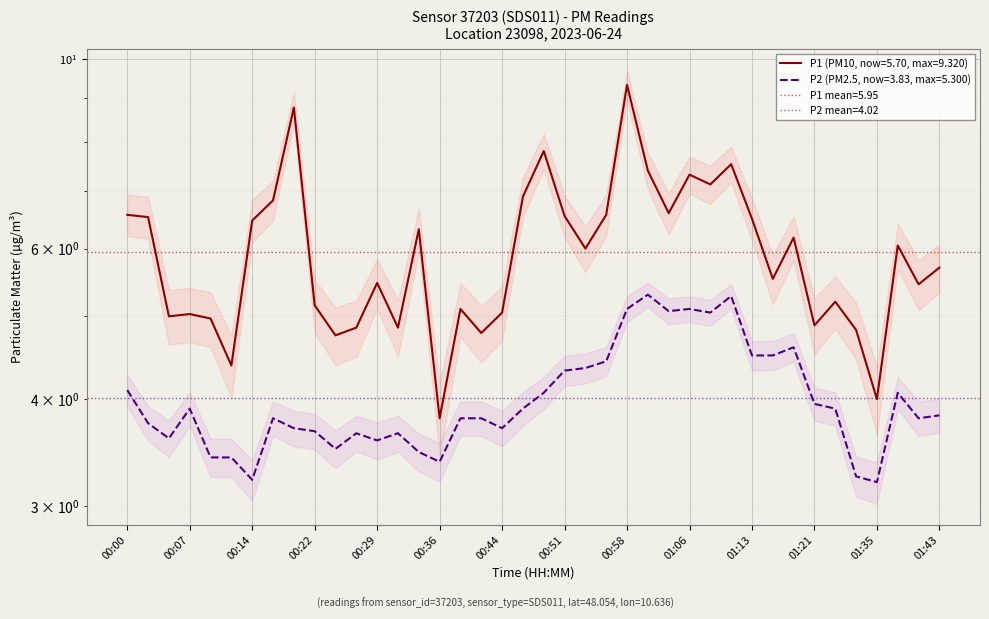

What is the average value of the P1 series?

6.0